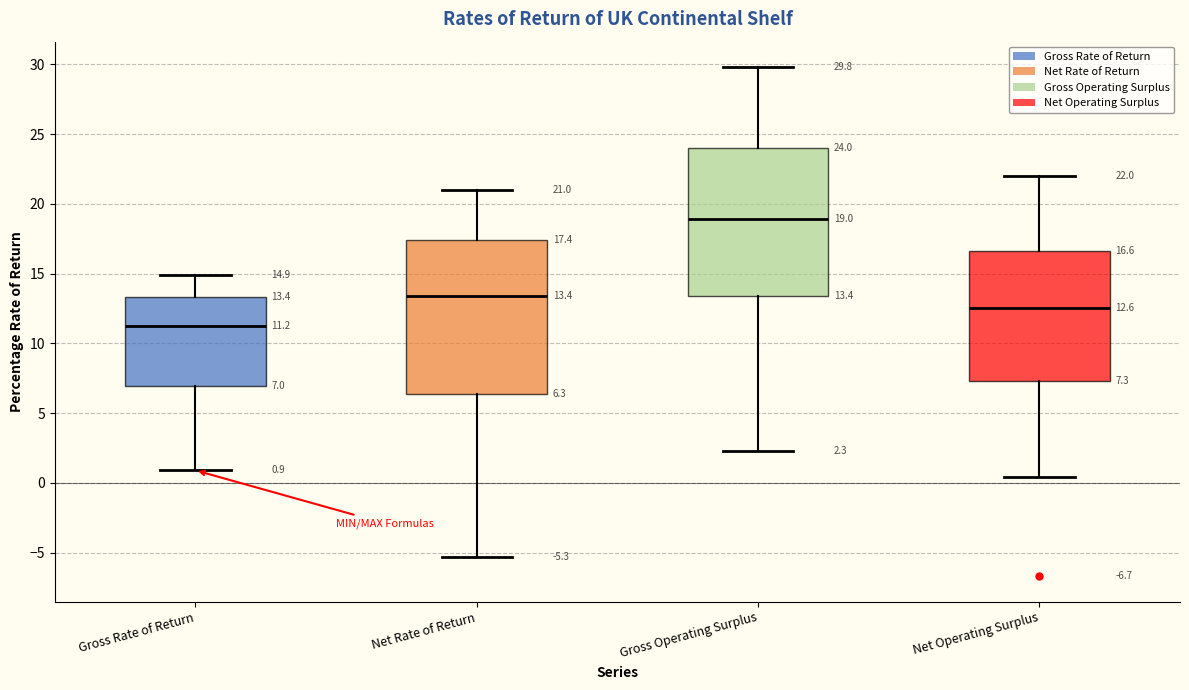

Which box has the highest median line?

Gross Operating Surplus